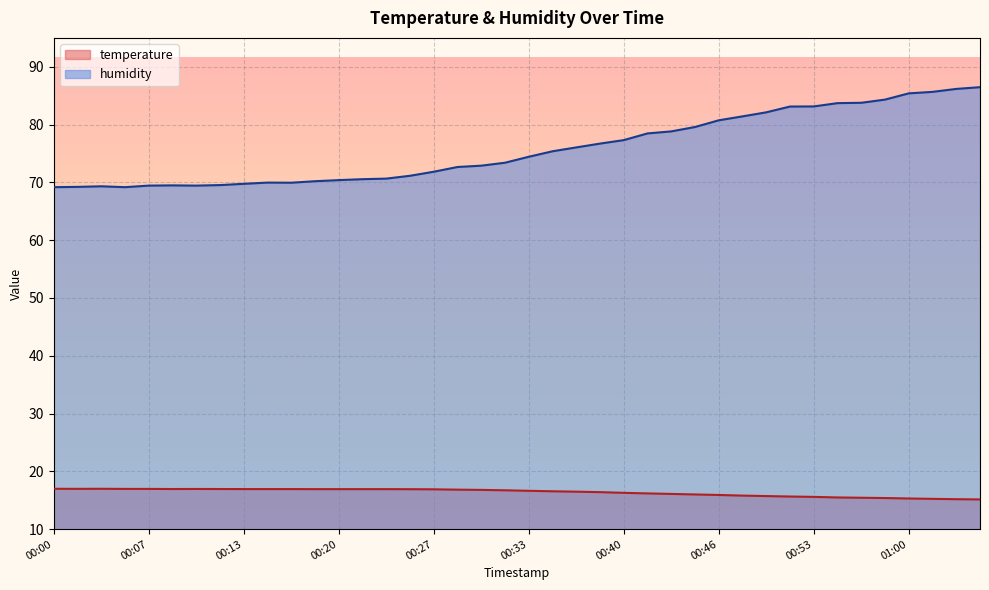

What is the difference between the highest and lowest values at 00:58?

68.9